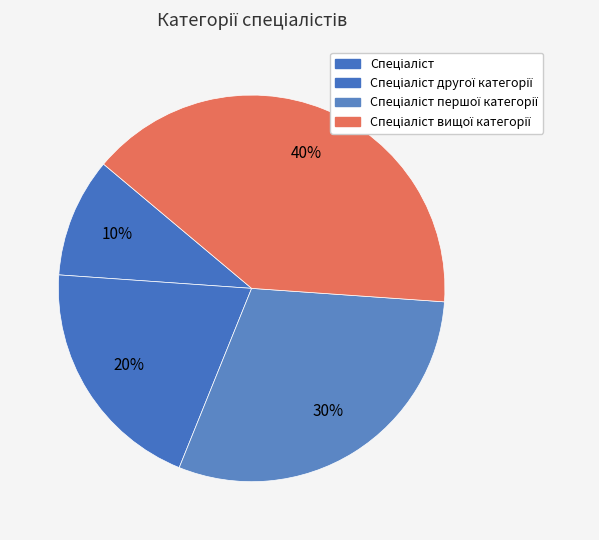

How many slices are in this pie chart?

4